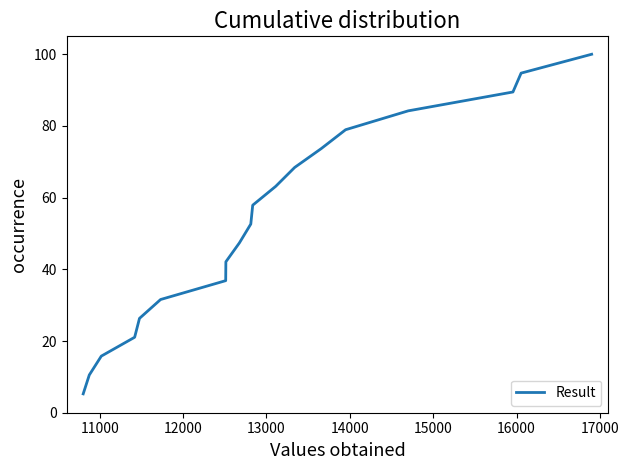

How many lines are shown in the chart?

1